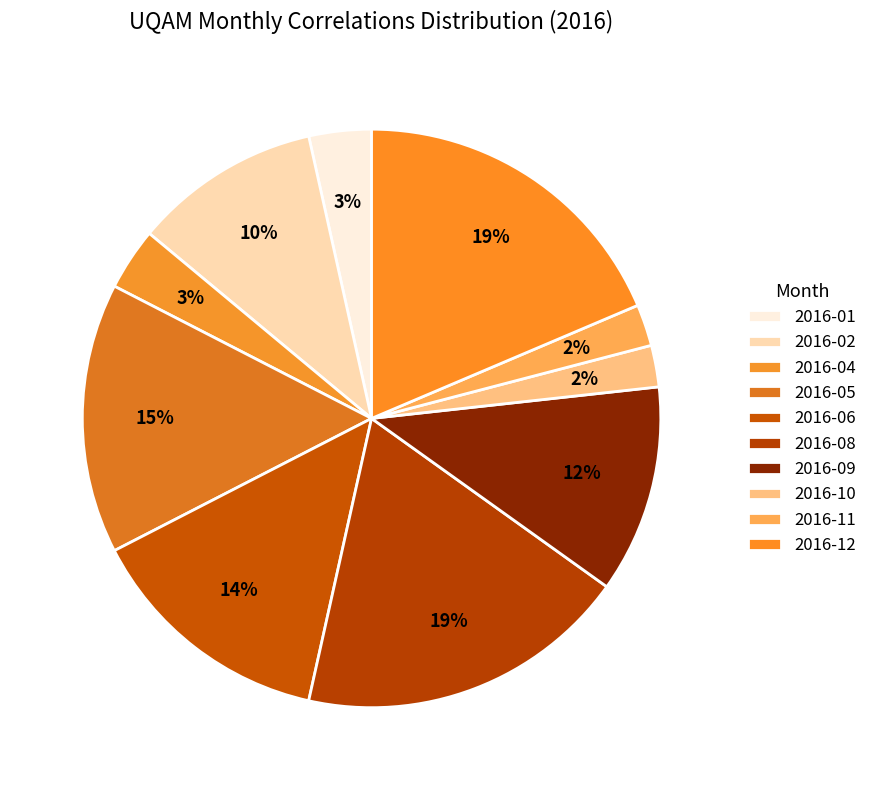

Count the number of slices in the pie.

10